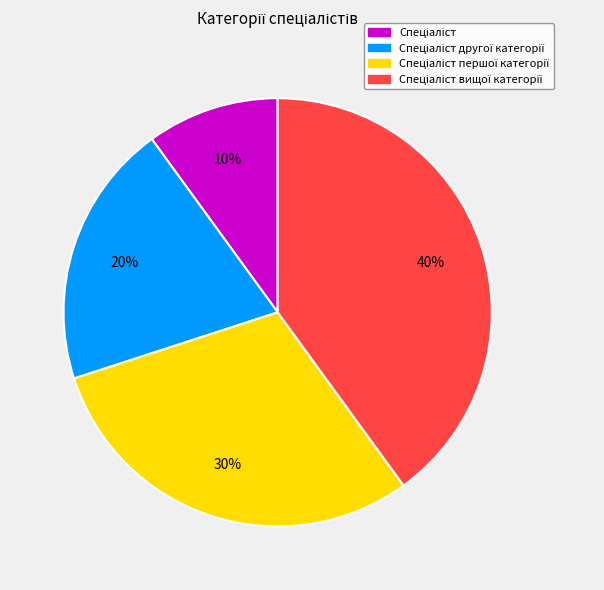

Is there a majority slice in this chart?

No